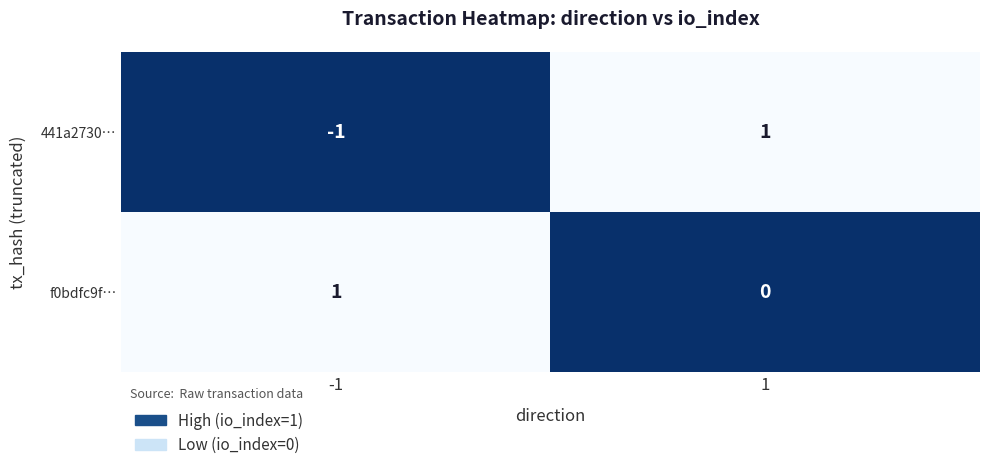

Rank the series by their average value, from lowest to highest.

441a2730…, f0bdfc9f…